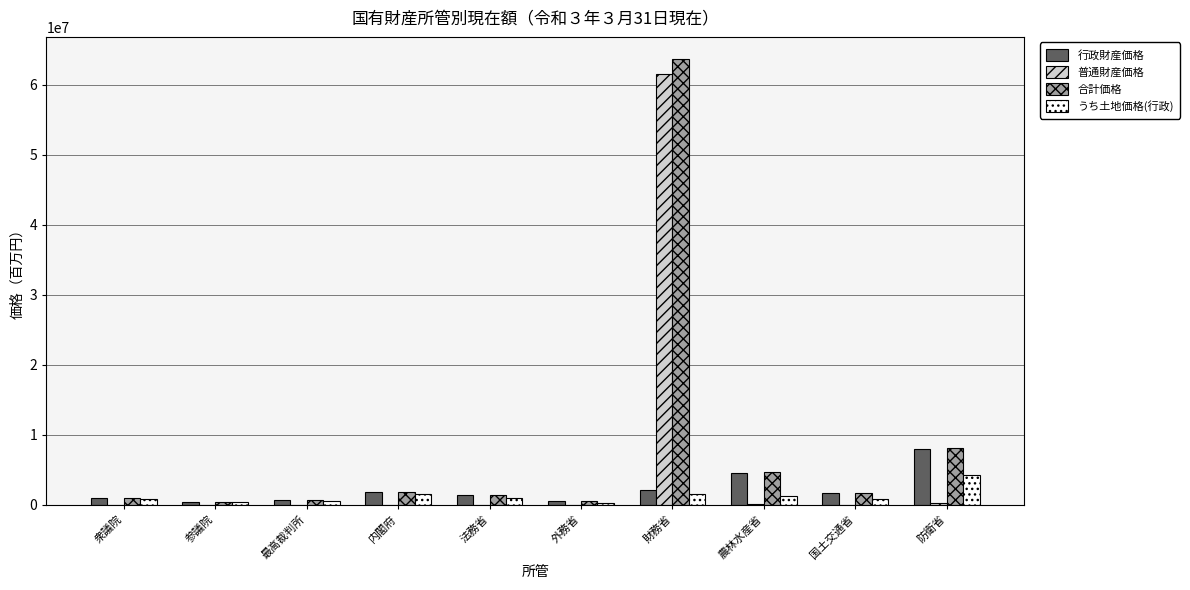

What is the maximum value shown in the chart?

63639933